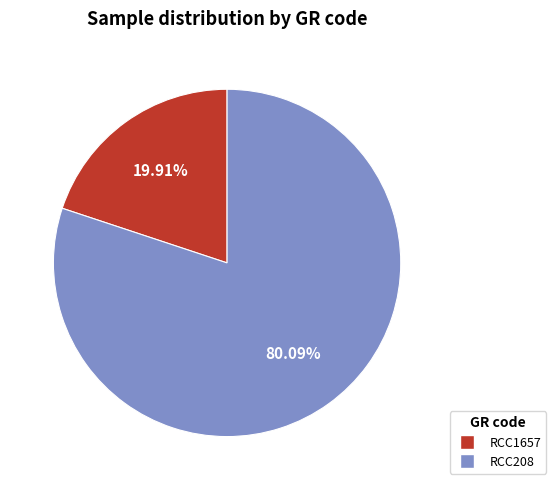

Is there any slice that represents more than half of the pie?

Yes